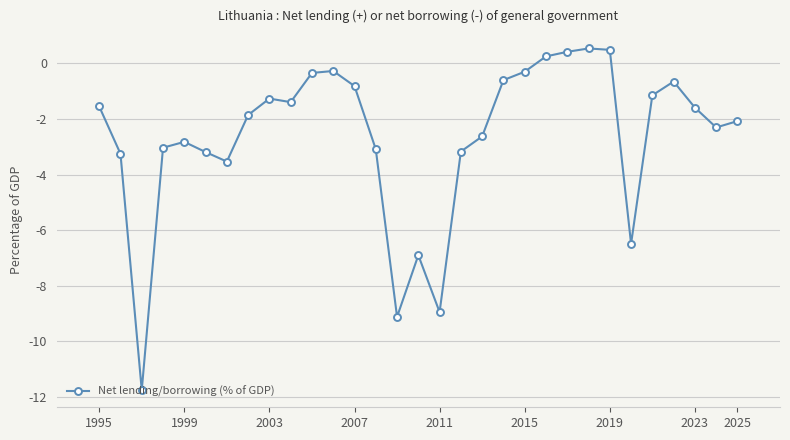

What is the minimum value shown in the chart?

-11.8